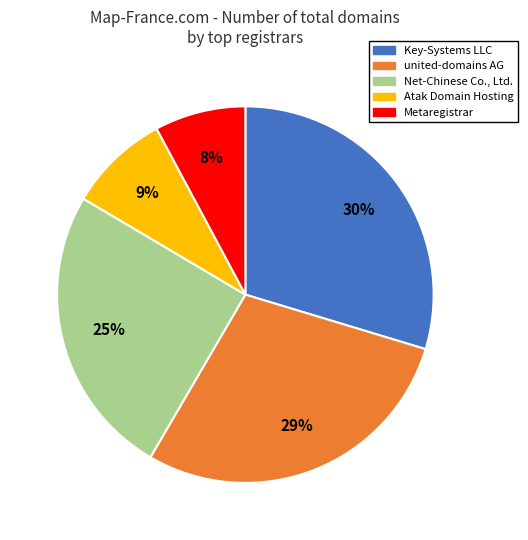

How many segments does this pie chart have?

5